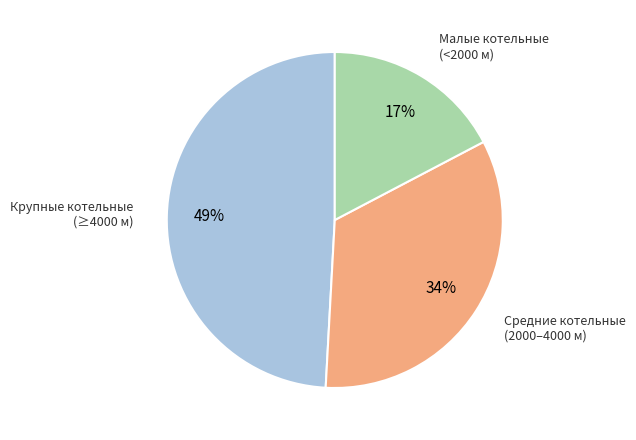

Is there any slice that represents more than half of the pie?

No